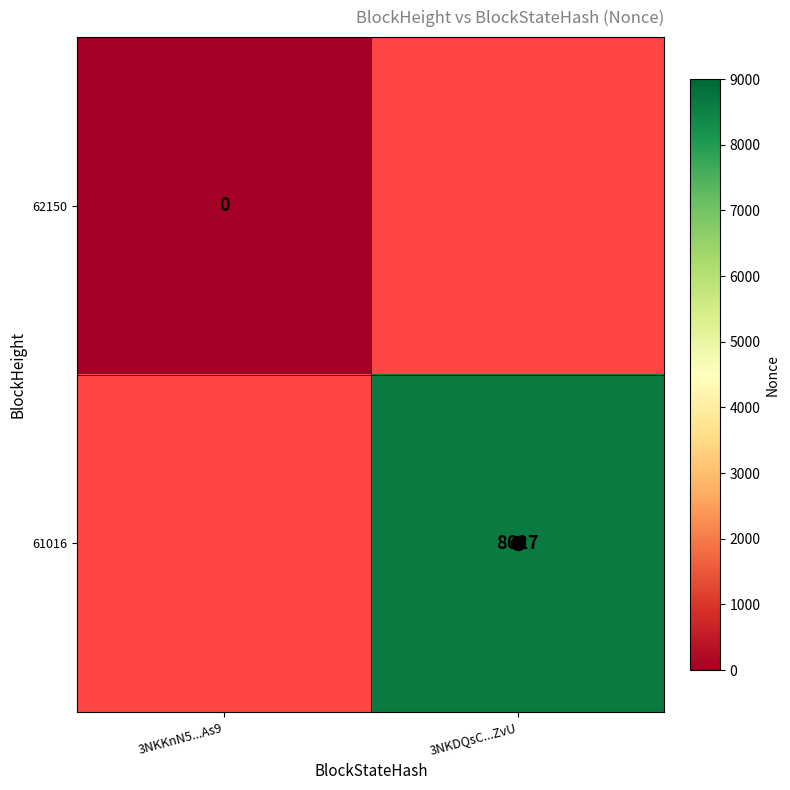

At how many categories does at least one series exceed 5672?

1